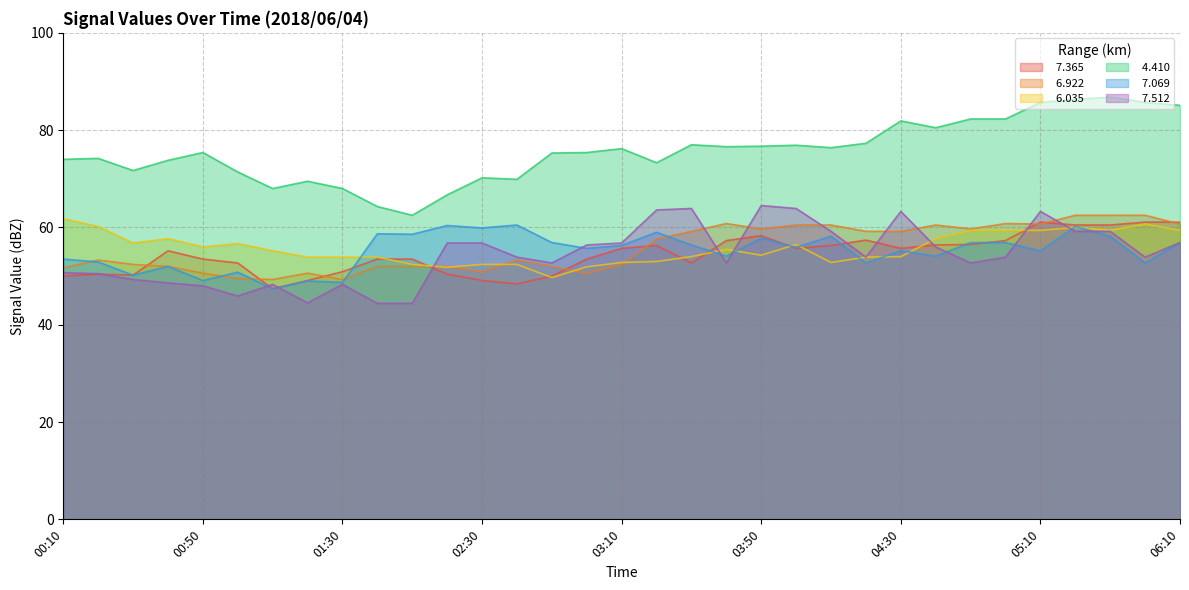

Does the chart have visible grid lines?

Yes